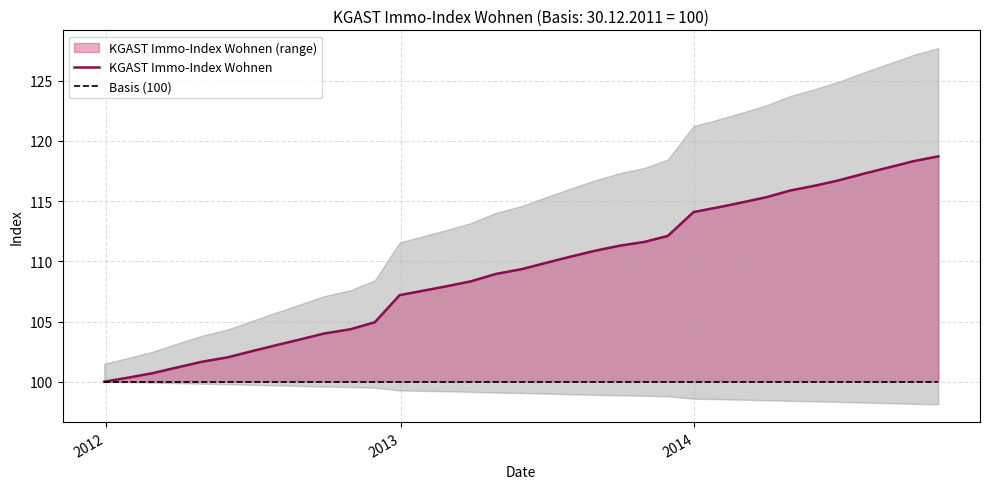

Reading right to left, transcribe all the data shown in this chart.

KGAST Immo-Index Wohnen: 118.7	118.3	117.8	117.3	116.7	116.3	115.9	115.3	114.9	114.5	114.1	112.1	111.6	111.3	110.9	110.4	109.8	109.3	109.0	108.3	107.9	107.6	107.2	104.9	104.4	104.0	103.5	103.0	102.5	102.0	101.7	101.2	100.7	100.4	100.0
Basis (100): 100.0	100.0	100.0	100.0	100.0	100.0	100.0	100.0	100.0	100.0	100.0	100.0	100.0	100.0	100.0	100.0	100.0	100.0	100.0	100.0	100.0	100.0	100.0	100.0	100.0	100.0	100.0	100.0	100.0	100.0	100.0	100.0	100.0	100.0	100.0